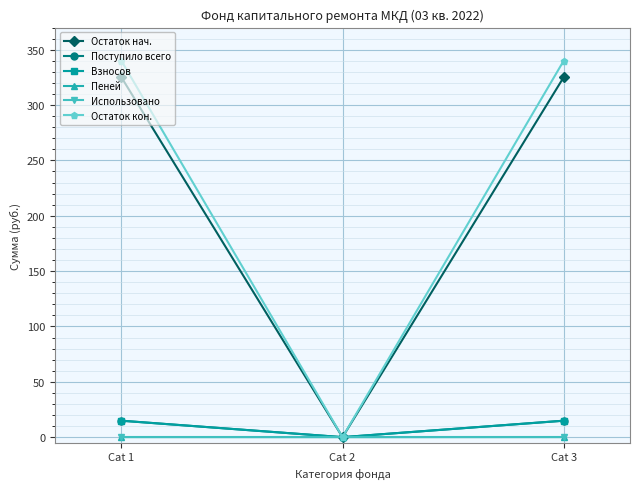

Read the Остаток кон. value at Cat 1.

340.0